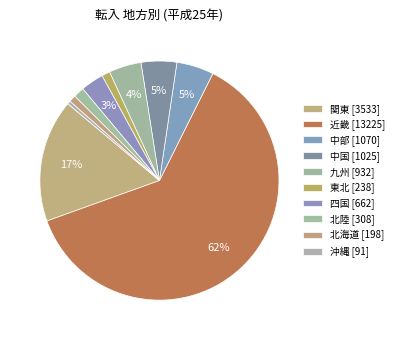

Which has a higher value, 沖縄 or 九州?

九州